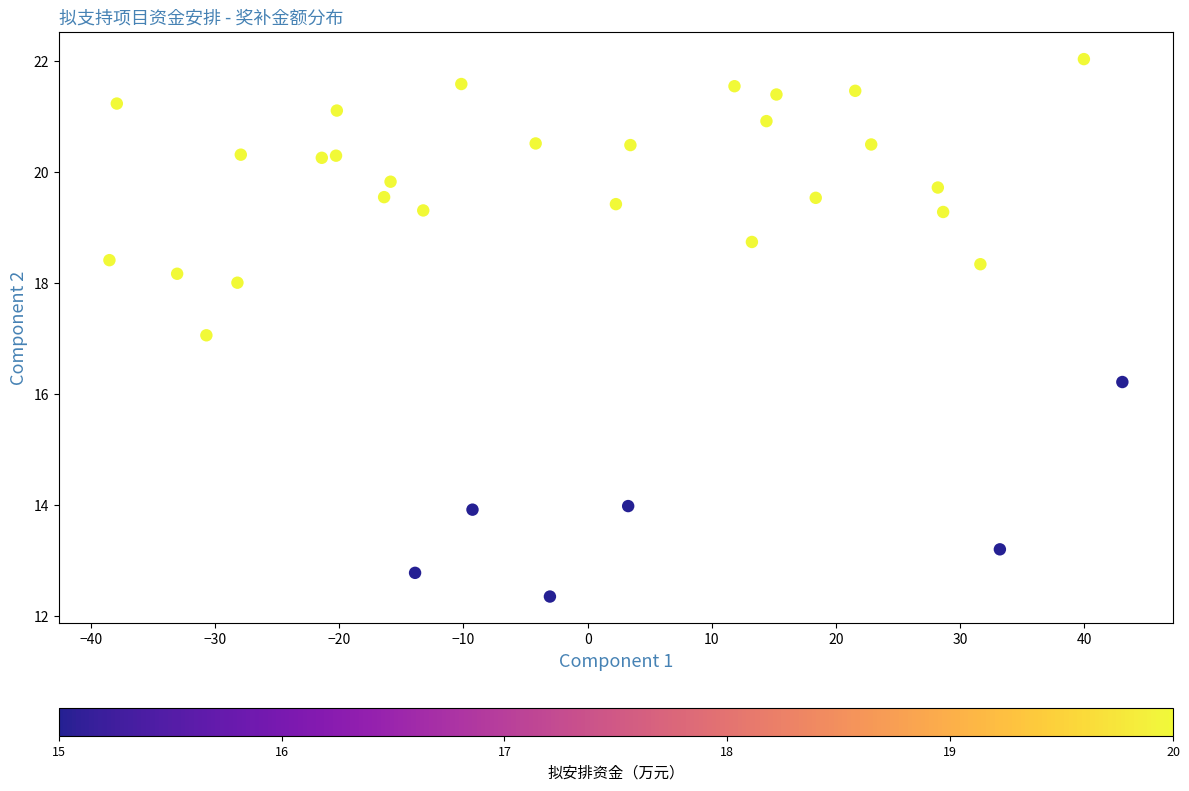

What is the range of X values (max minus min)?

81.6